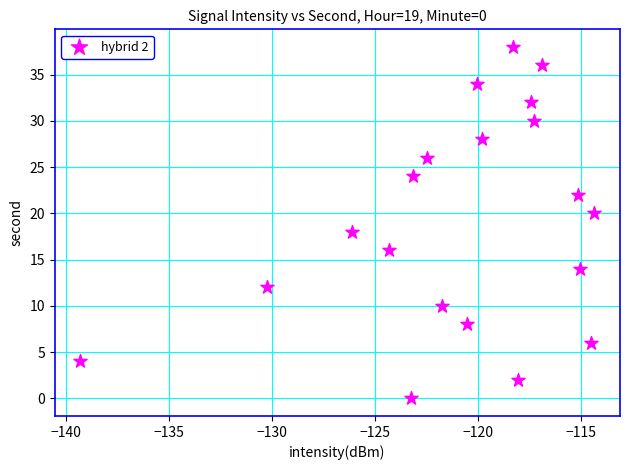

What is the range of Y values (max minus min)?

38